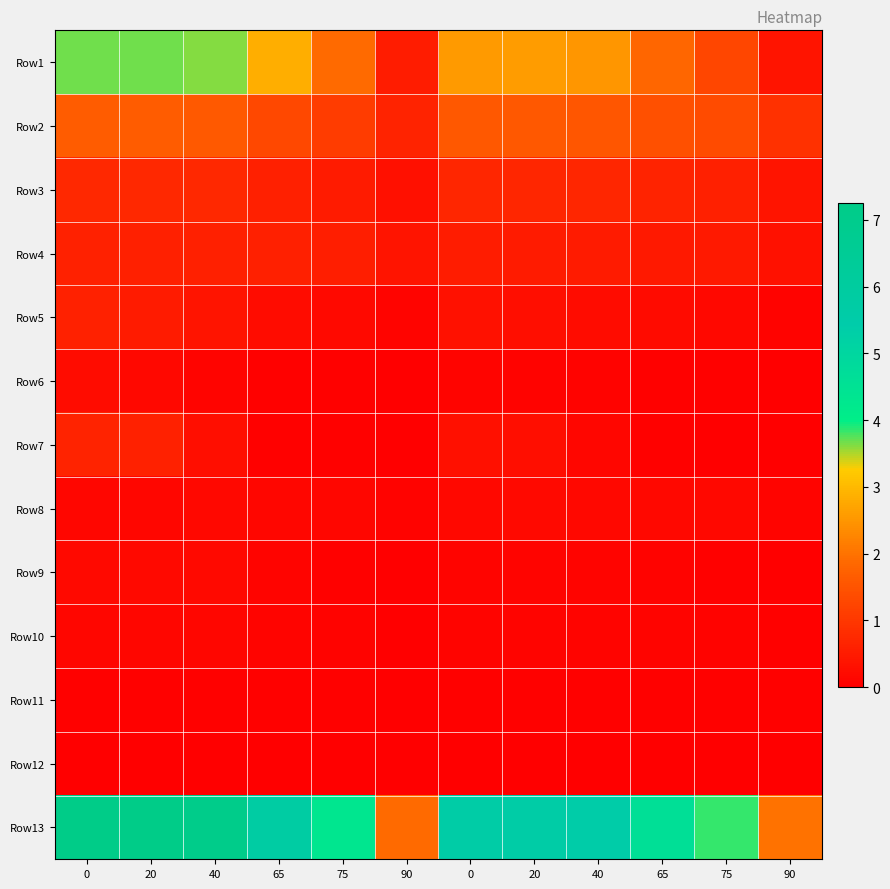

Count the number of categories in the chart.

12